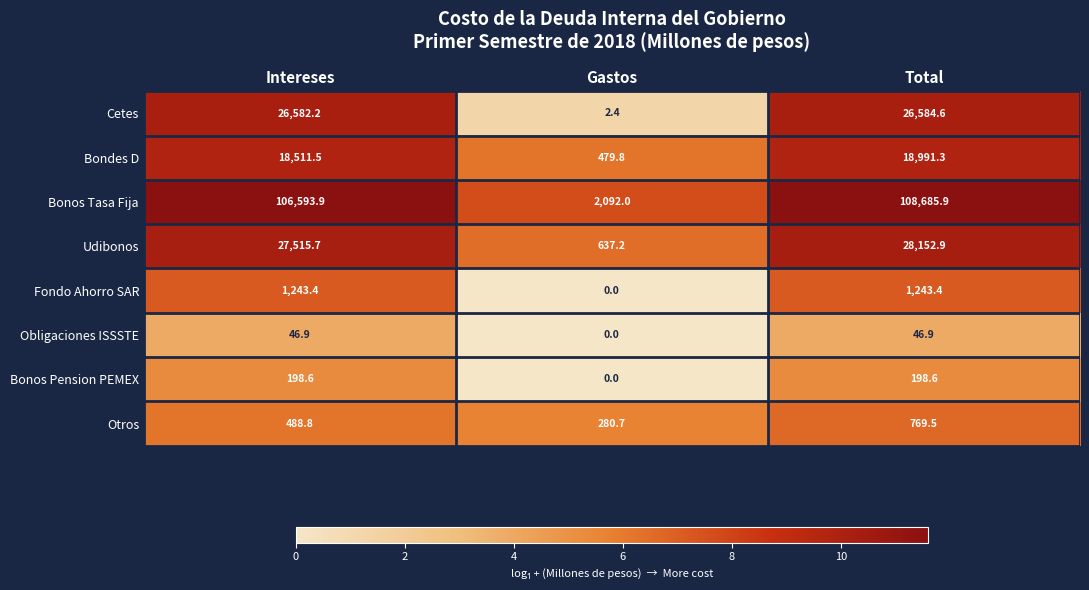

What value does the Udibonos series have at Intereses?

27515.7